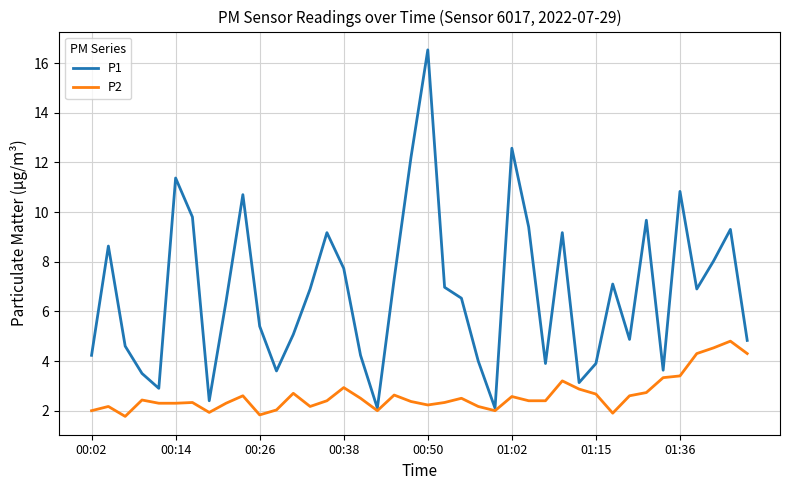

Which series has the largest total across all categories?

P1